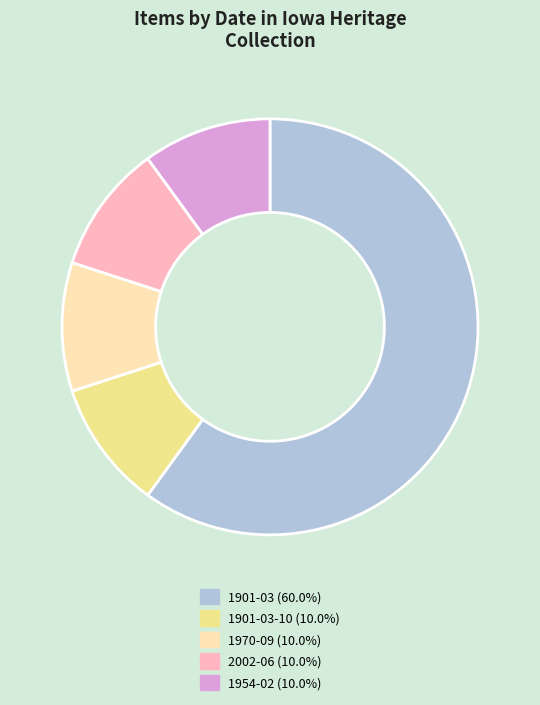

Is there any slice that represents more than half of the pie?

Yes